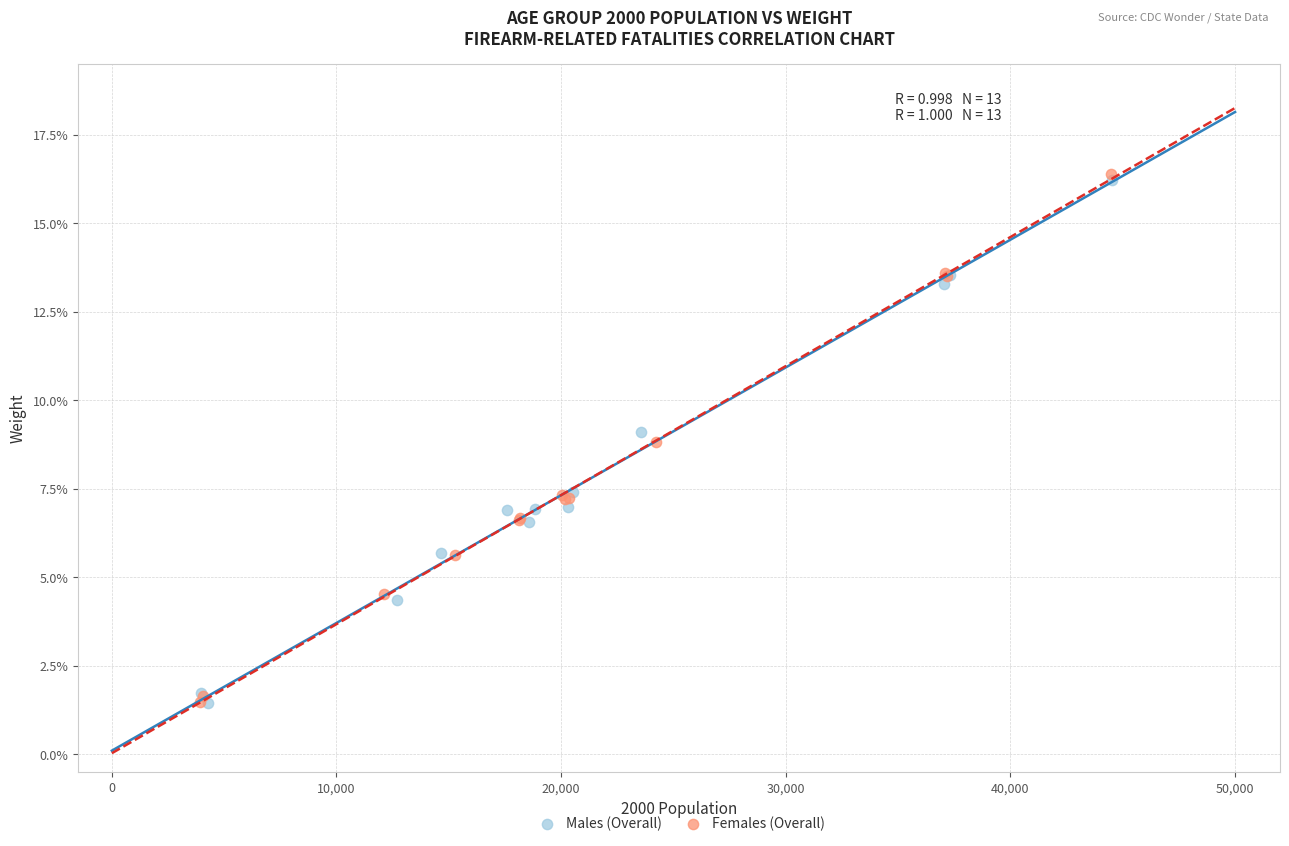

What are all the series names shown in the legend?

Males (Overall), Females (Overall)